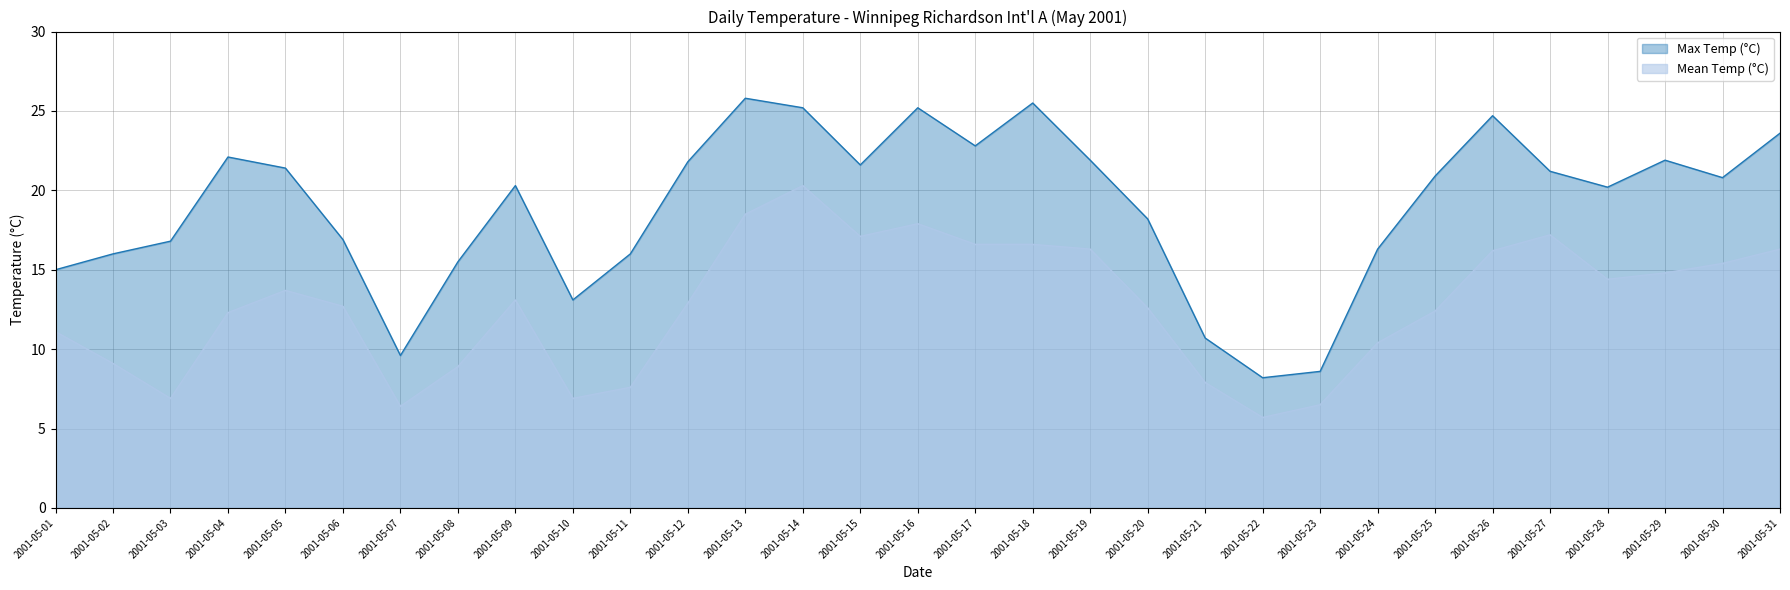

Which series changed the most between 2001-05-08 and 2001-05-28?

Mean Temp (°C)